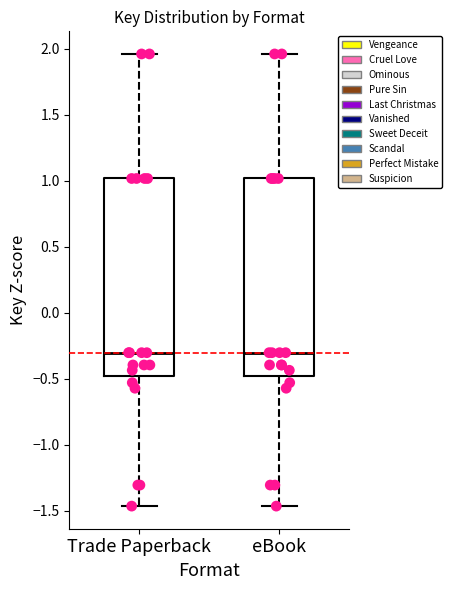

Reading left to right, read every box against the y-axis: the position of its median line, the range the box covers, and the ends of its whiskers. The values are not printed on the chart, so give them approximately, as read against the axis.

Trade Paperback: median -0.30, box -0.50 to 1.00, whiskers -1.45 to 1.95
eBook: median -0.30, box -0.50 to 1.00, whiskers -1.45 to 1.95